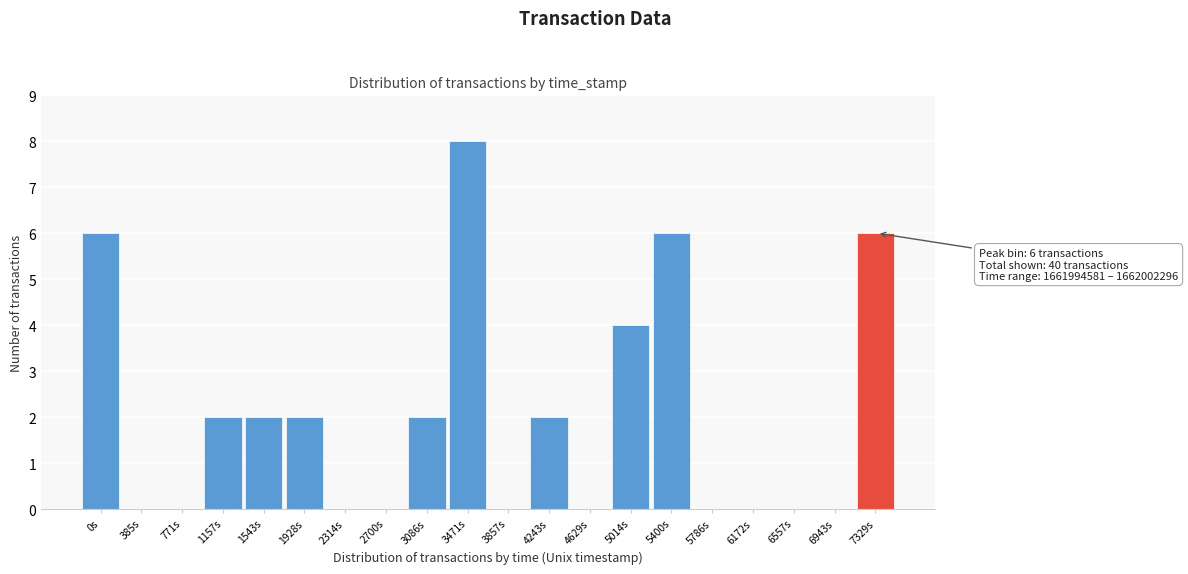

Reading left to right, list all the values displayed in this chart.

0s=6	385s=0	771s=0	1157s=2	1543s=2	1928s=2	2314s=0	2700s=0	3086s=2	3471s=8	3857s=0	4243s=2	4629s=0	5014s=4	5400s=6	5786s=0	6172s=0	6557s=0	6943s=0	7329s=6